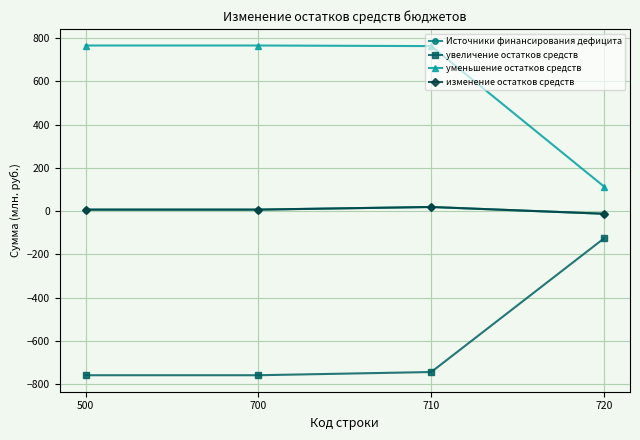

Is this an area chart (filled region under the line)?

No